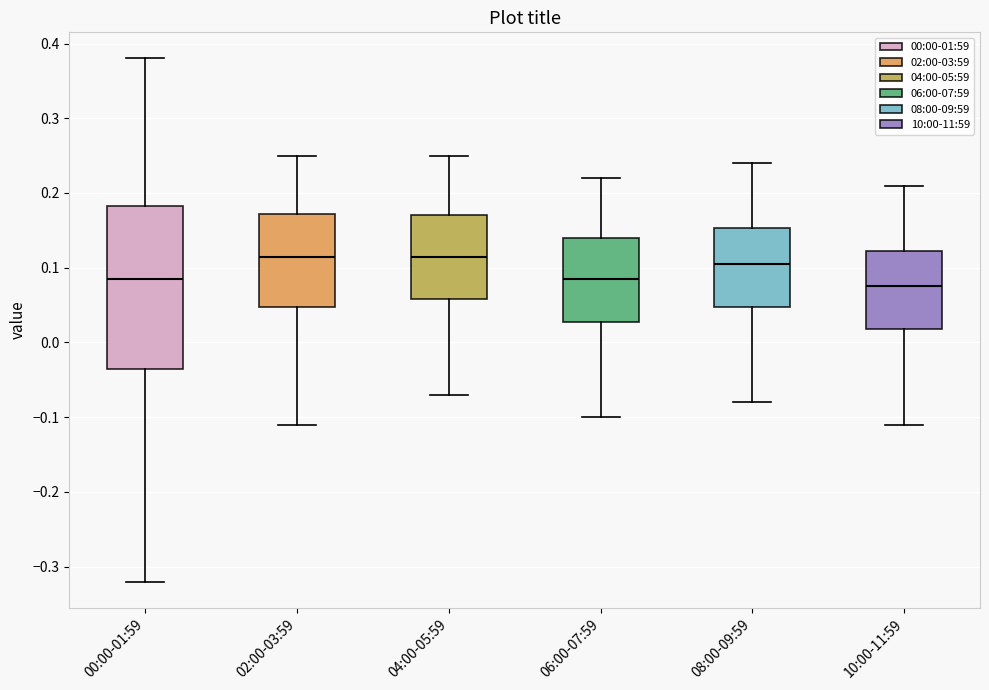

Where is the upper edge of the box for 10:00-11:59 on the y-axis? The values are not printed on the chart, so give them approximately, as read against the axis.

0.12